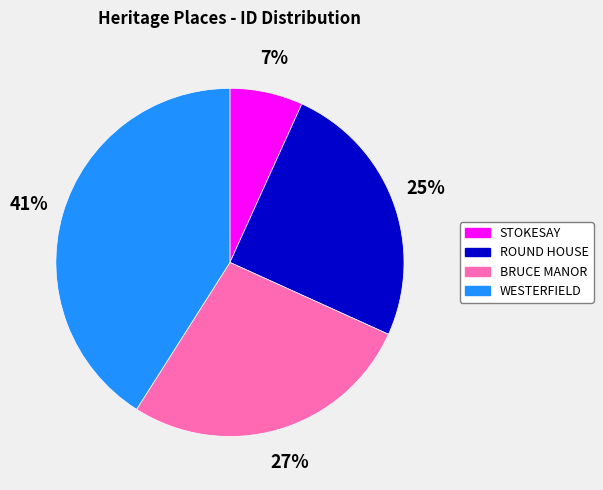

Count the number of slices in the pie.

4